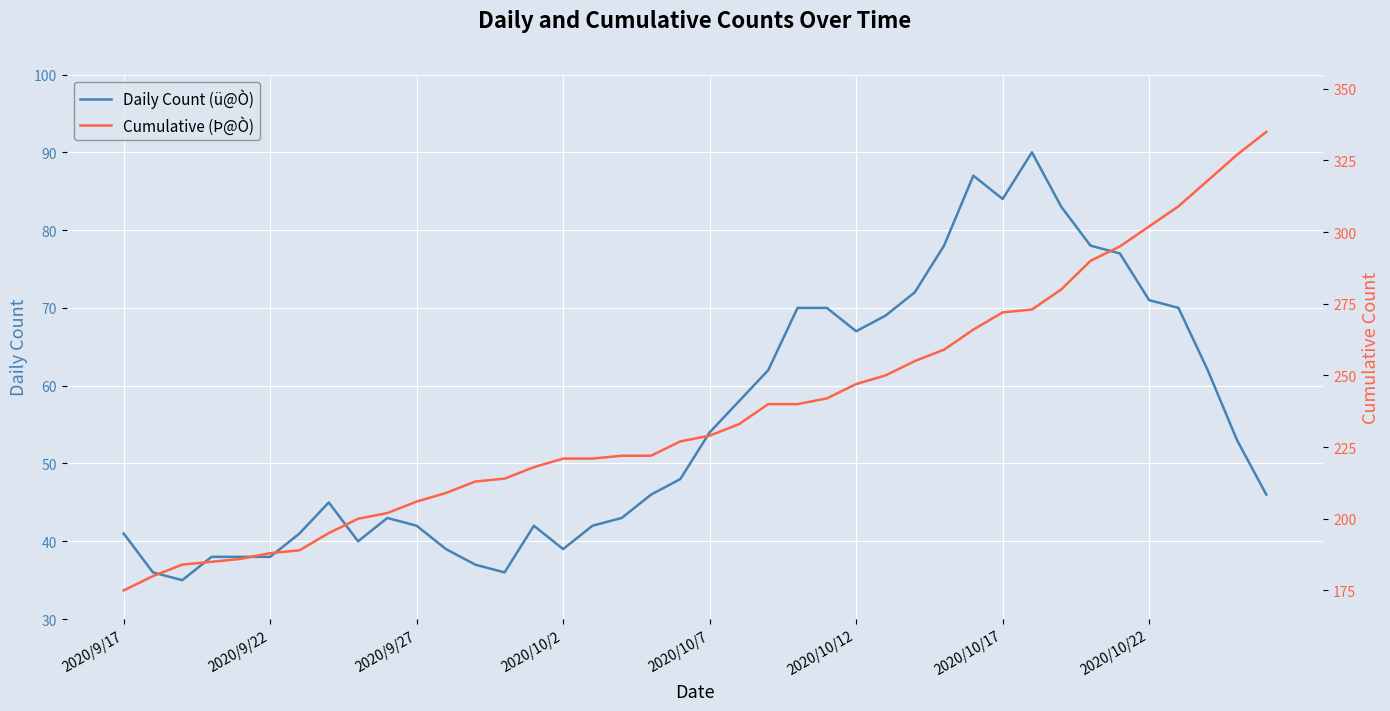

True or false: Cumulative (Þ@Ò) has more than 0 interior local peaks.

False